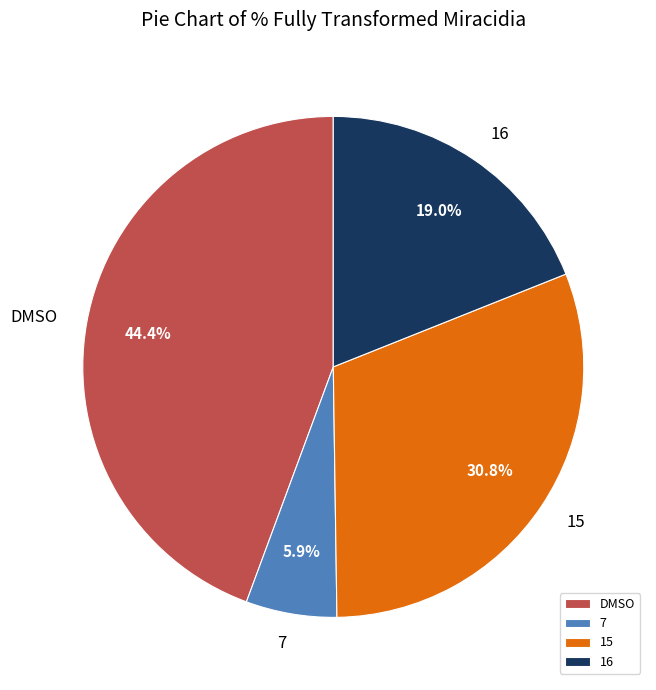

How many slices are in this pie chart?

4